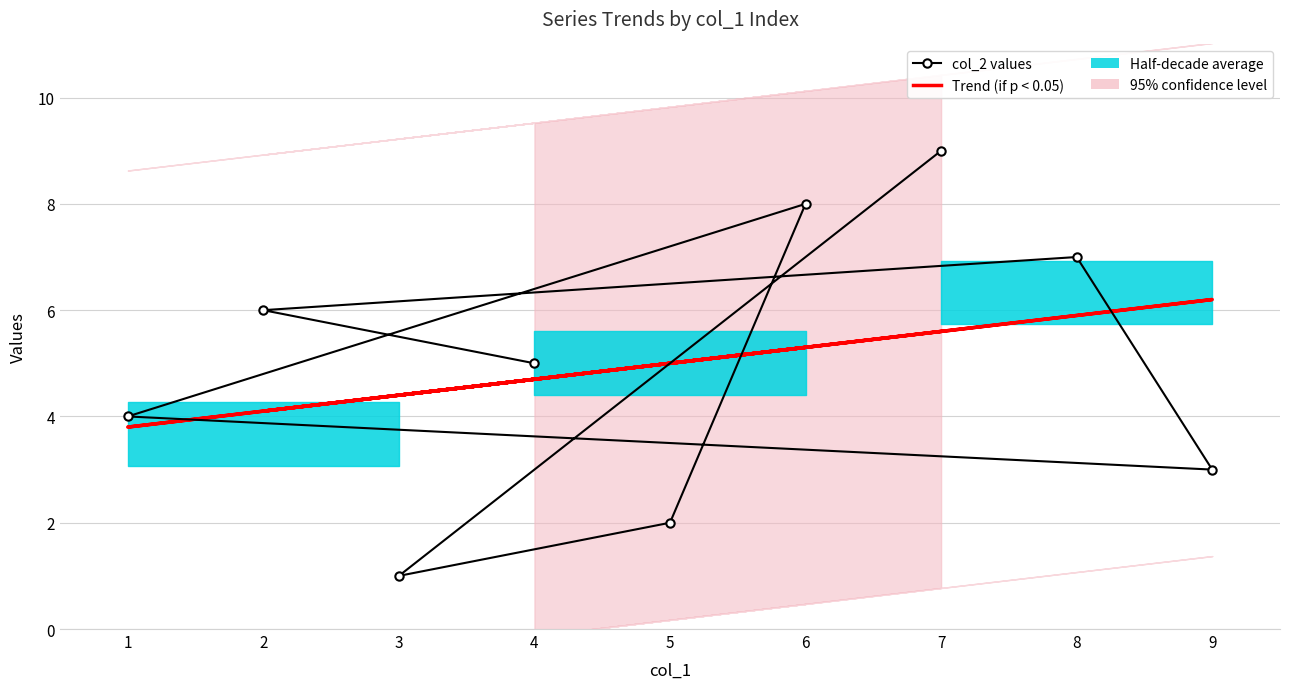

What is the difference between the col_2 values values at 5 and 1?

2.0